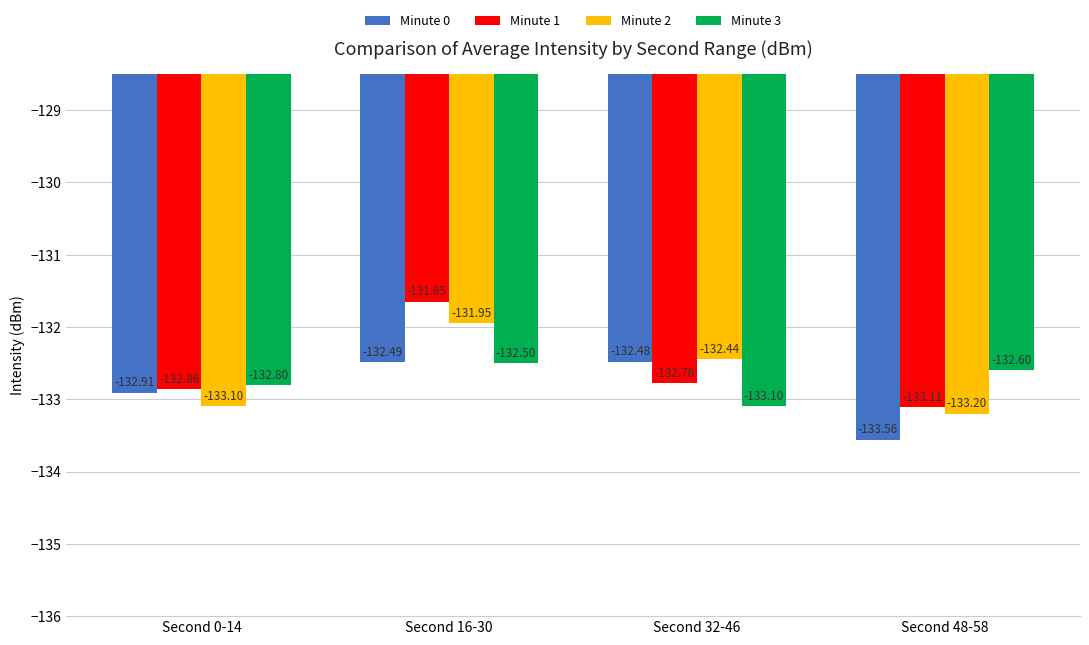

What is the average value of the Minute 0 series?

-132.9